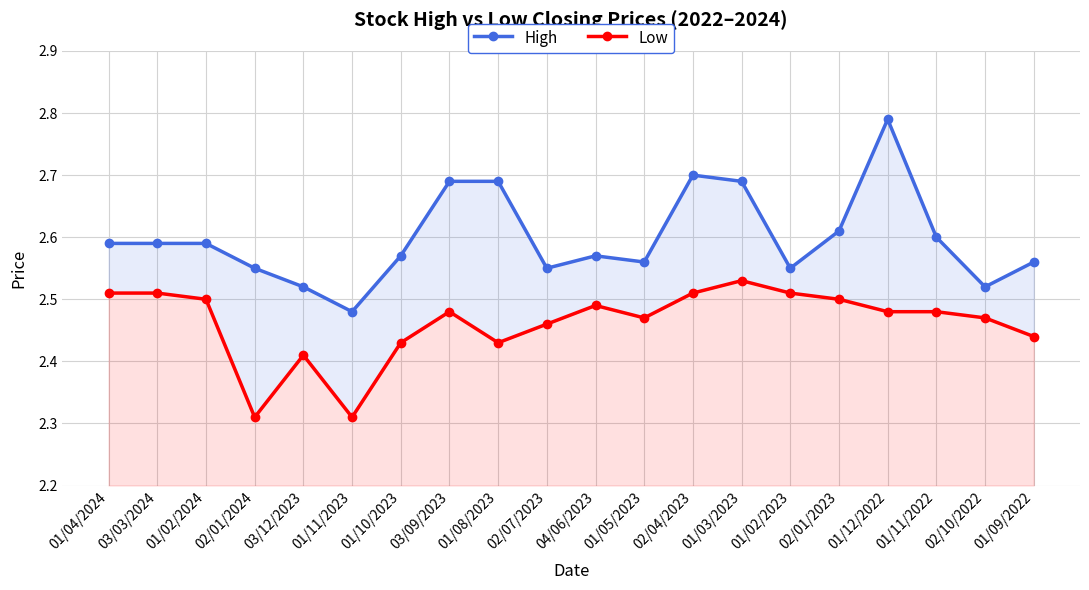

What are all the series names shown in the legend?

High, Low